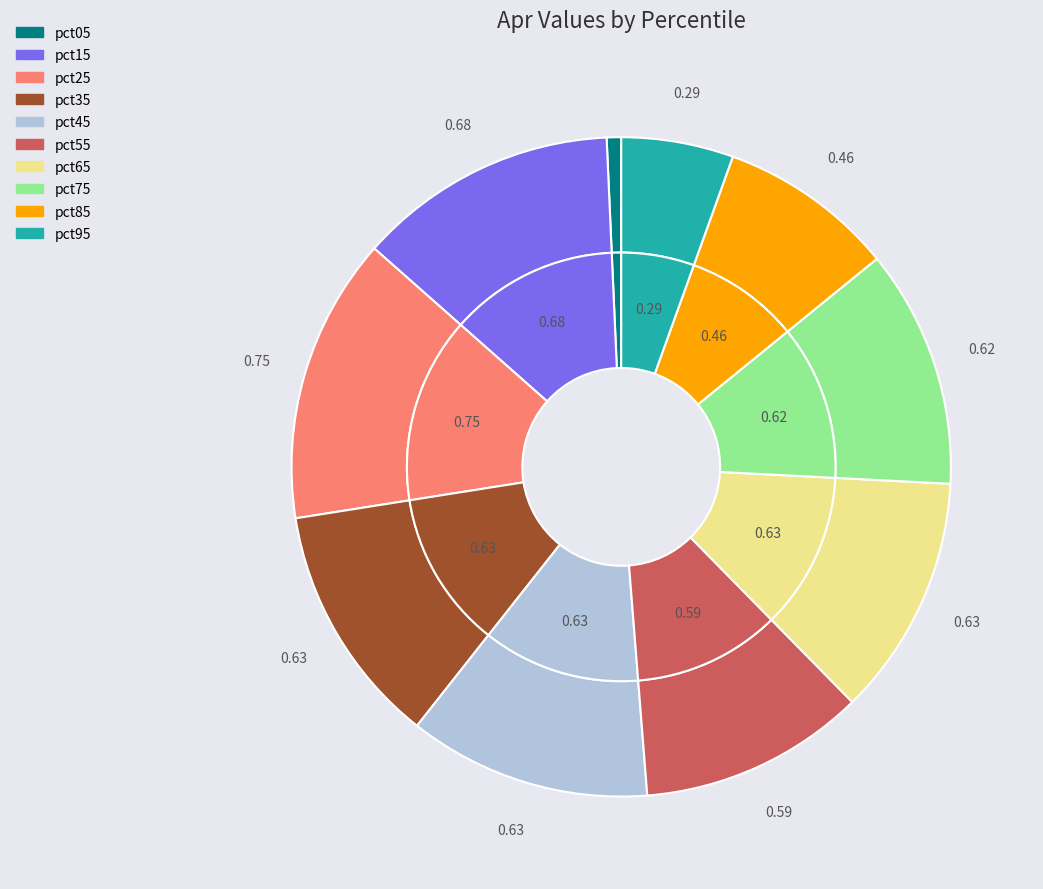

Which slice is the largest?

pct25